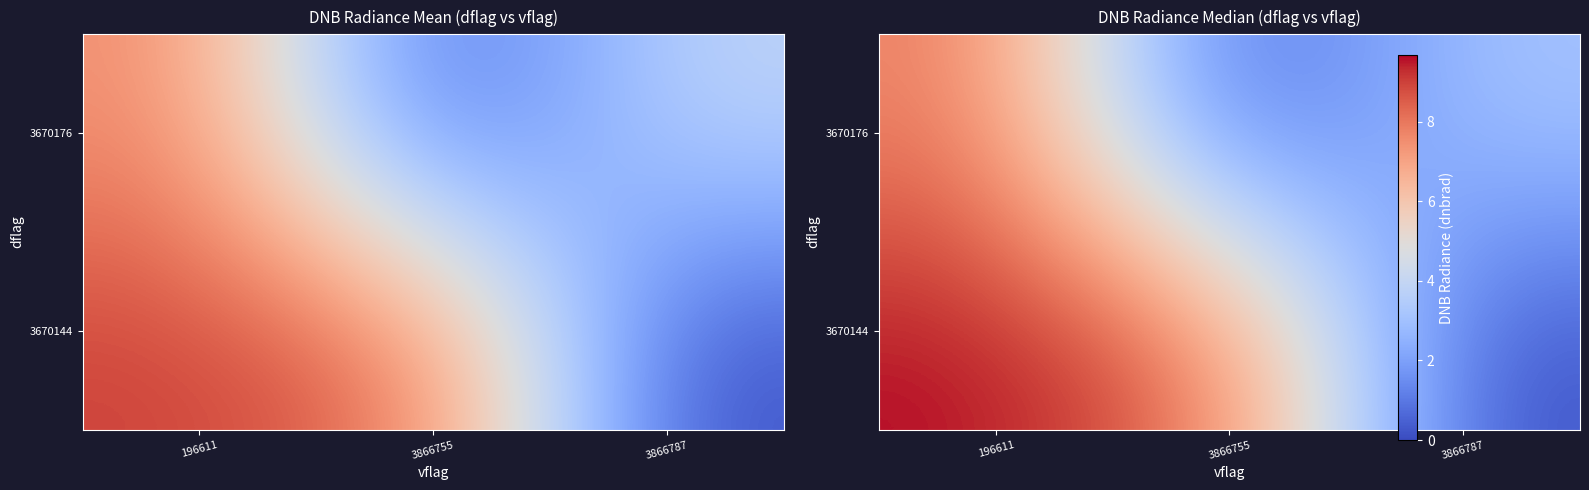

Which category has the highest value across all series?

196611